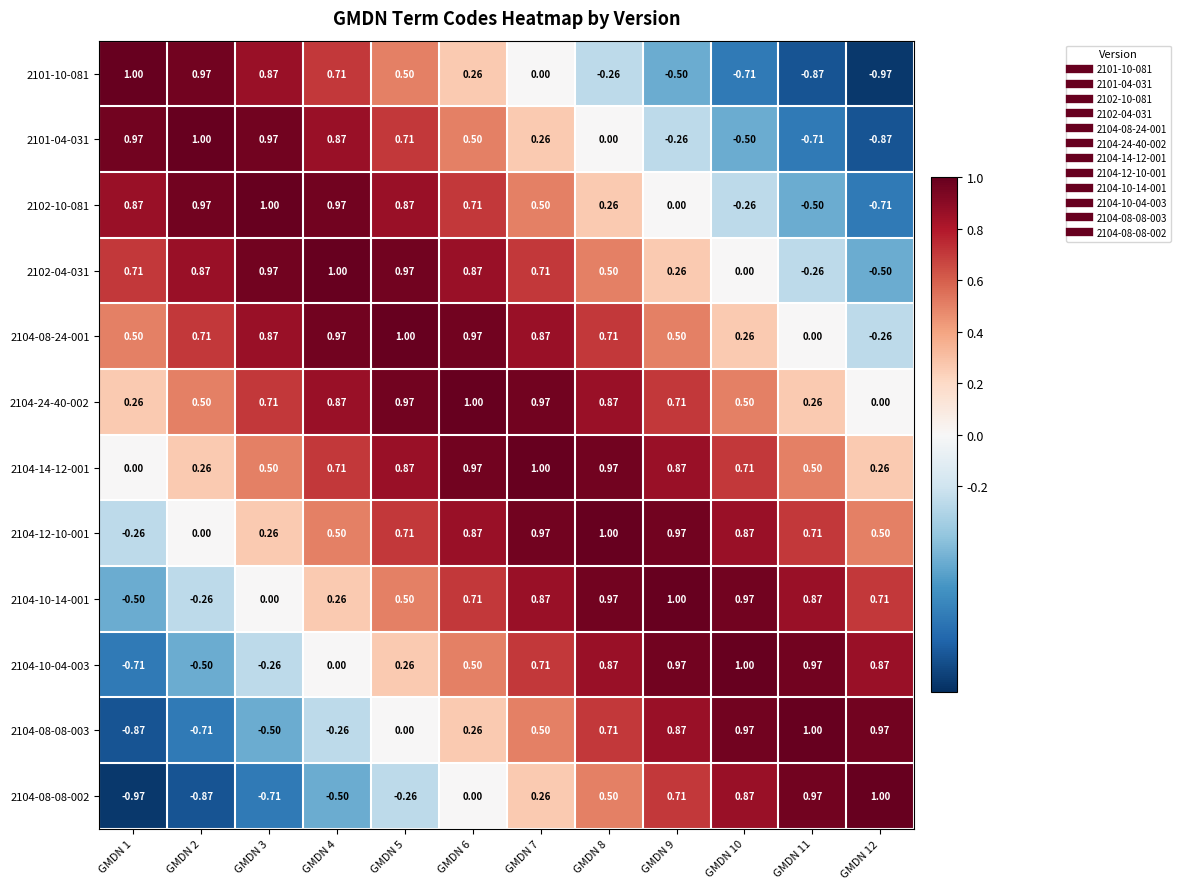

Is the value of 2104-08-08-003 at GMDN 7 greater than the value of 2104-14-12-001 at GMDN 2?

Yes